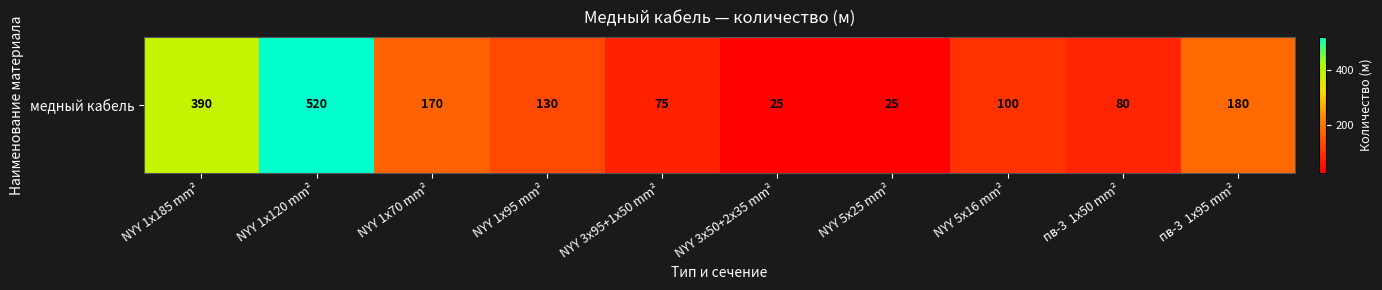

How many values exceed 130?

4